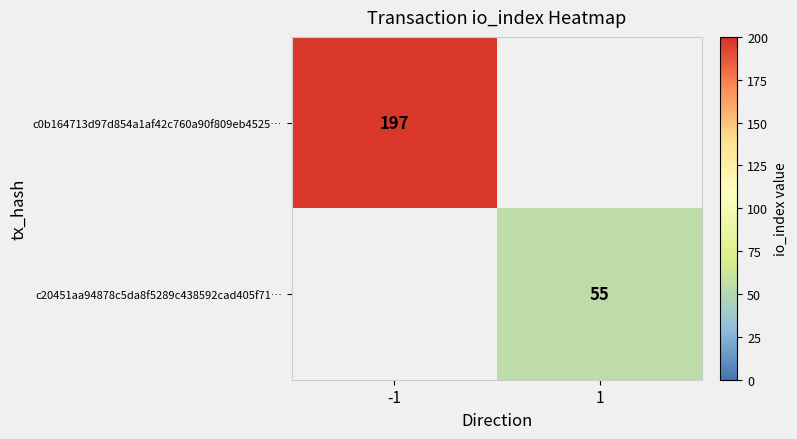

Which has a higher value, 1 or -1?

-1